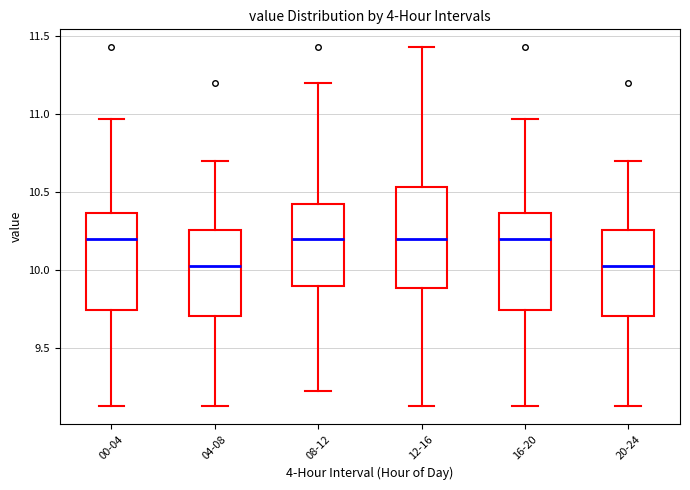

Reading left to right, read every box against the y-axis: the position of its median line, the range the box covers, and the ends of its whiskers. The values are not printed on the chart, so give them approximately, as read against the axis.

00-04: median 10.20, box 9.75 to 10.35, whiskers 9.15 to 10.95
04-08: median 10.05, box 9.70 to 10.25, whiskers 9.15 to 10.70
08-12: median 10.20, box 9.90 to 10.40, whiskers 9.25 to 11.20
12-16: median 10.20, box 9.90 to 10.55, whiskers 9.15 to 11.45
16-20: median 10.20, box 9.75 to 10.35, whiskers 9.15 to 10.95
20-24: median 10.05, box 9.70 to 10.25, whiskers 9.15 to 10.70